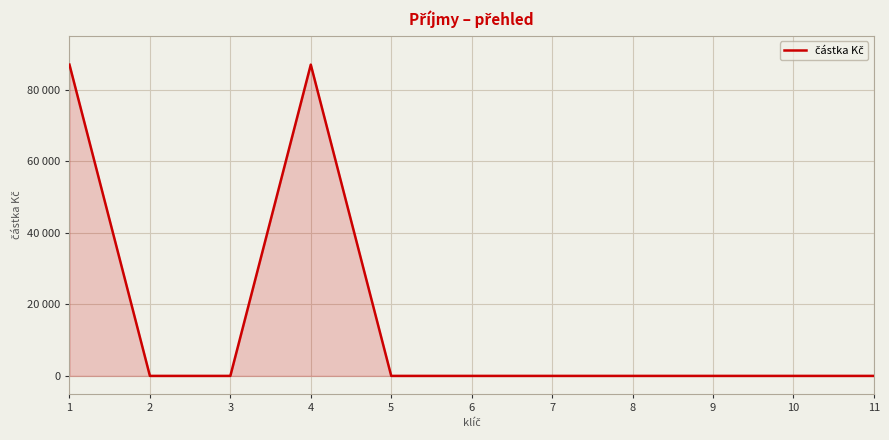

Rank the categories by value from lowest to highest.

2, 3, 5, 6, 7, 8, 9, 10, 11, 1, 4